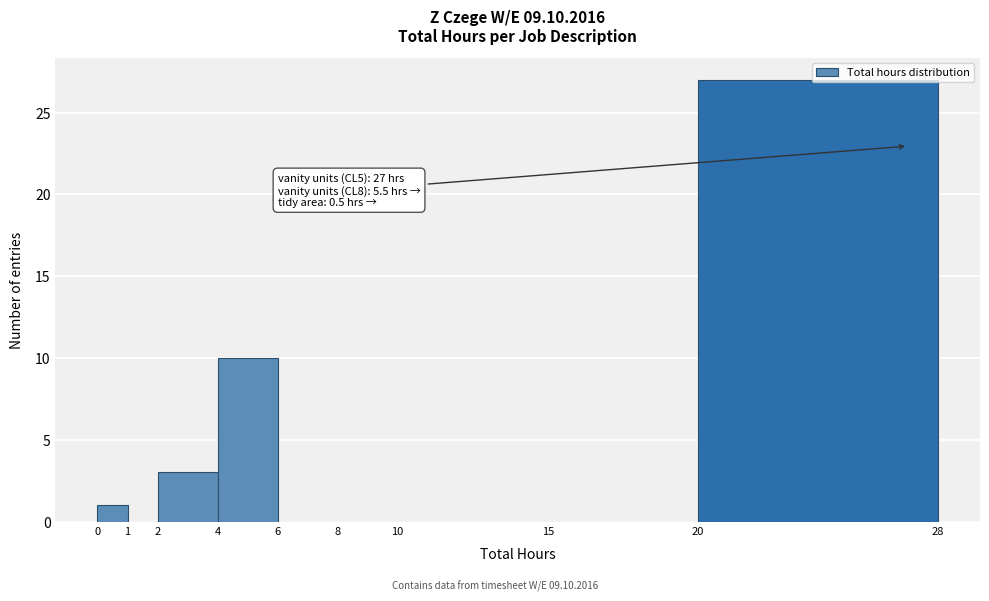

Over which range of the x-axis is the bar tallest?

20 to 28